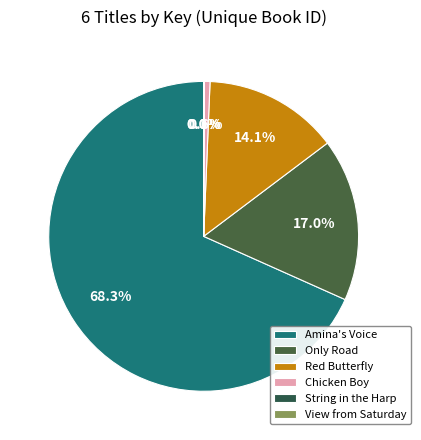

Is there a majority slice in this chart?

Yes